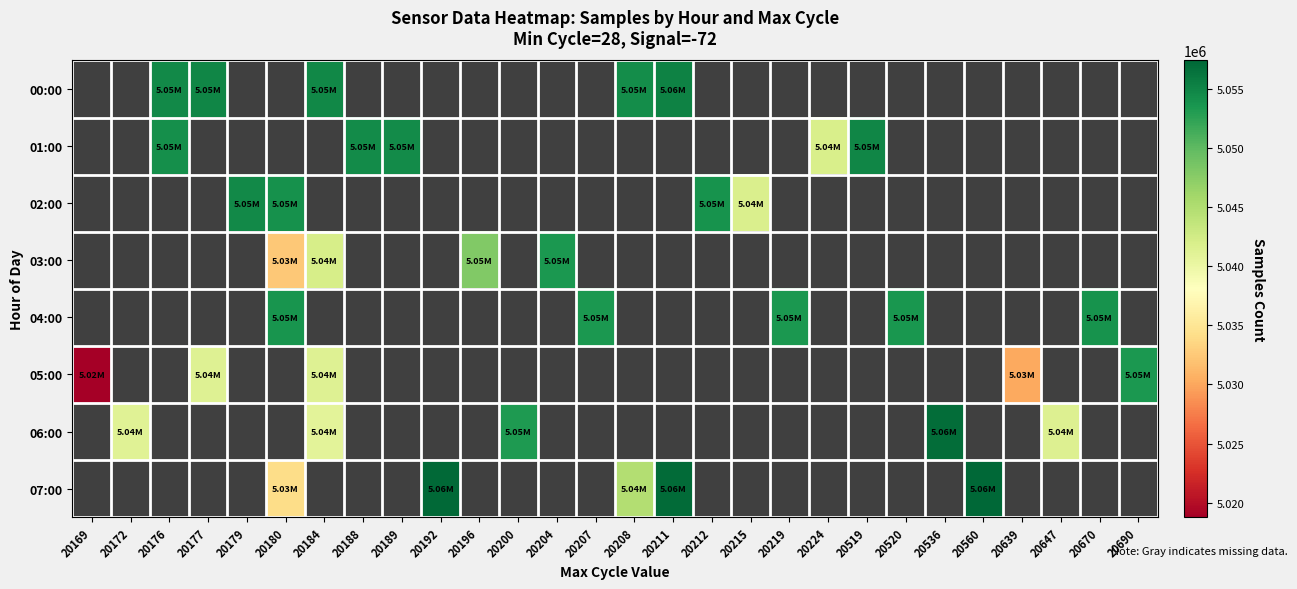

Which has a higher value, 20176 or 20219?

20219